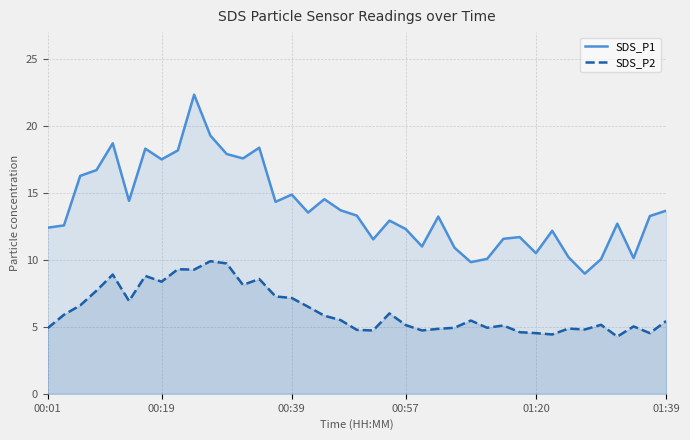

What is the sum of all SDS_P1 values?

541.4